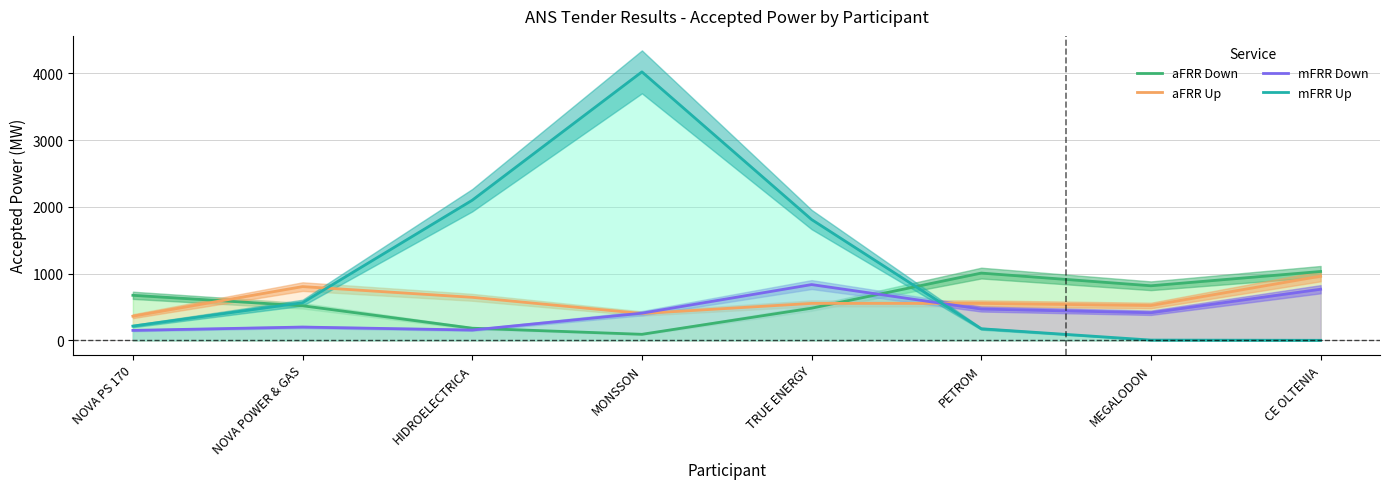

What is the approximate value of aFRR Up at HIDROELECTRICA?

644.2